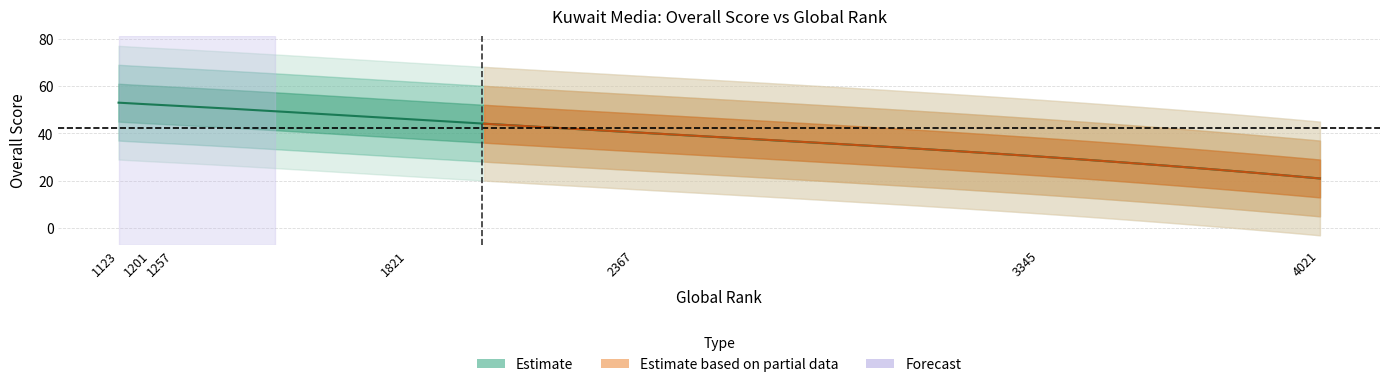

What is the sum of all values?

294.8